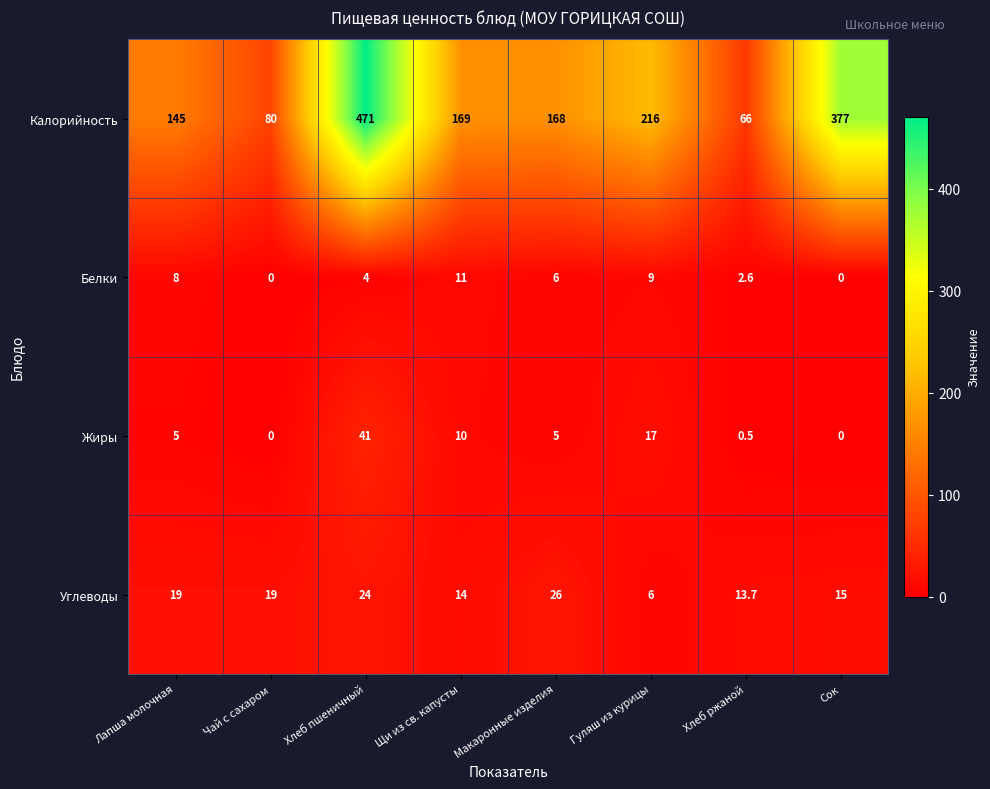

What is the difference between the maximum and minimum values in the Калорийность series?

405.0